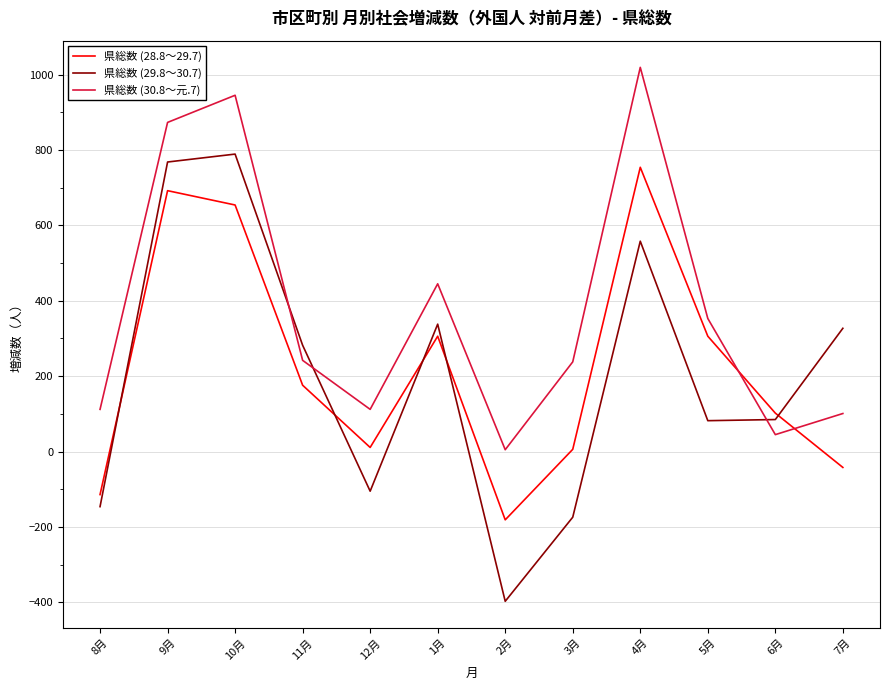

Which series has the largest total across all categories?

県総数 (30.8～元.7)